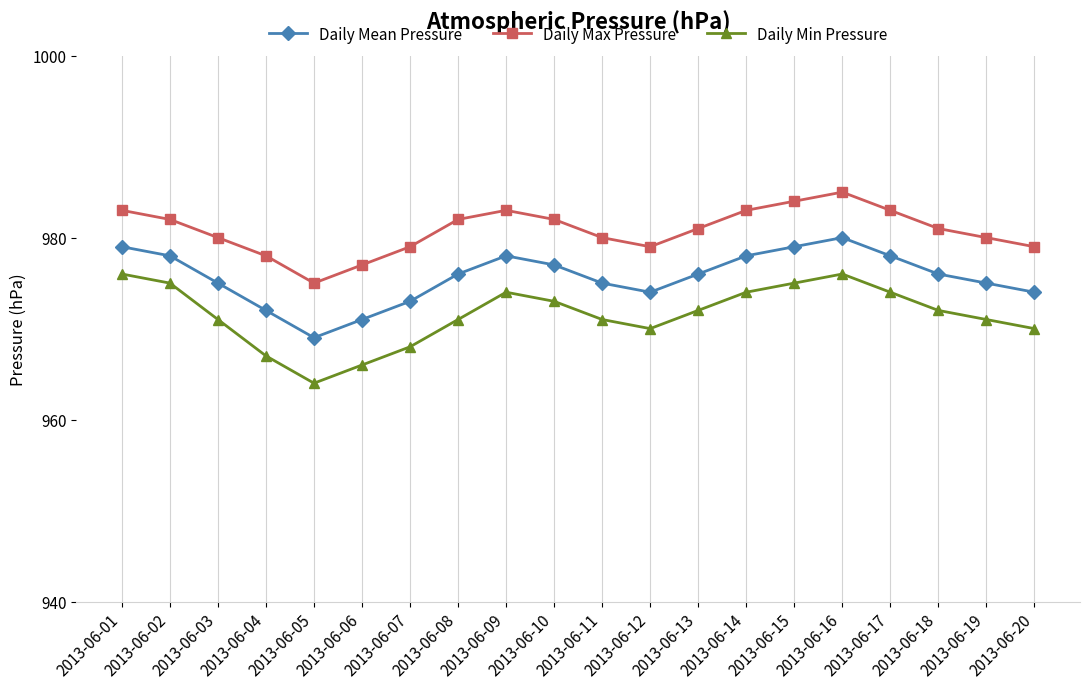

What is the value of the Daily Max Pressure point at the 14th from the left?

983